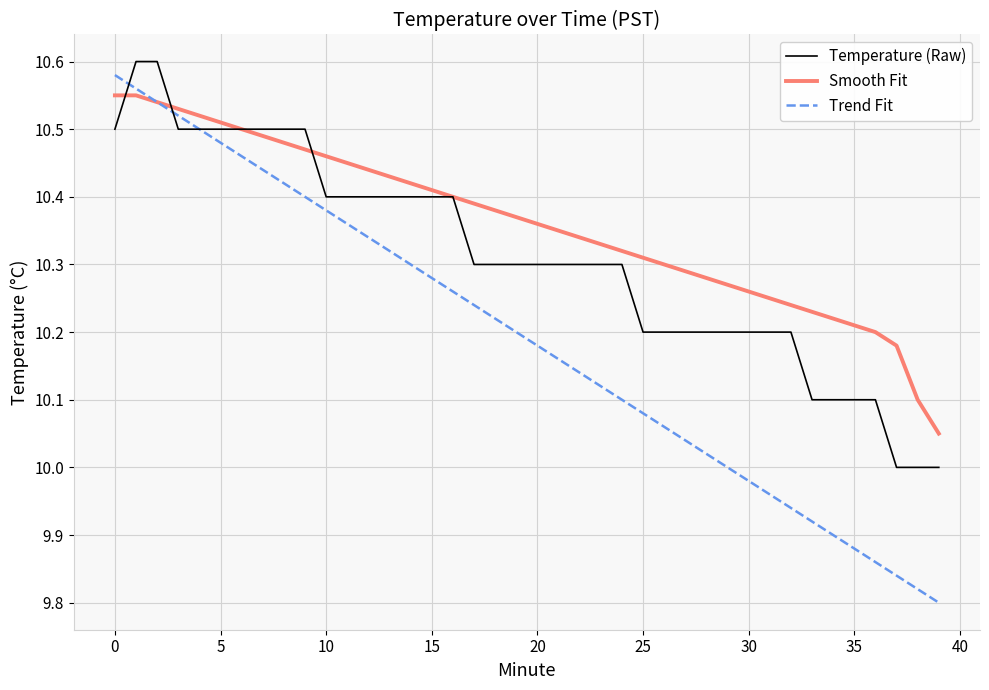

List the series in order of their peak value, highest first.

Temperature (Raw), Trend Fit, Smooth Fit